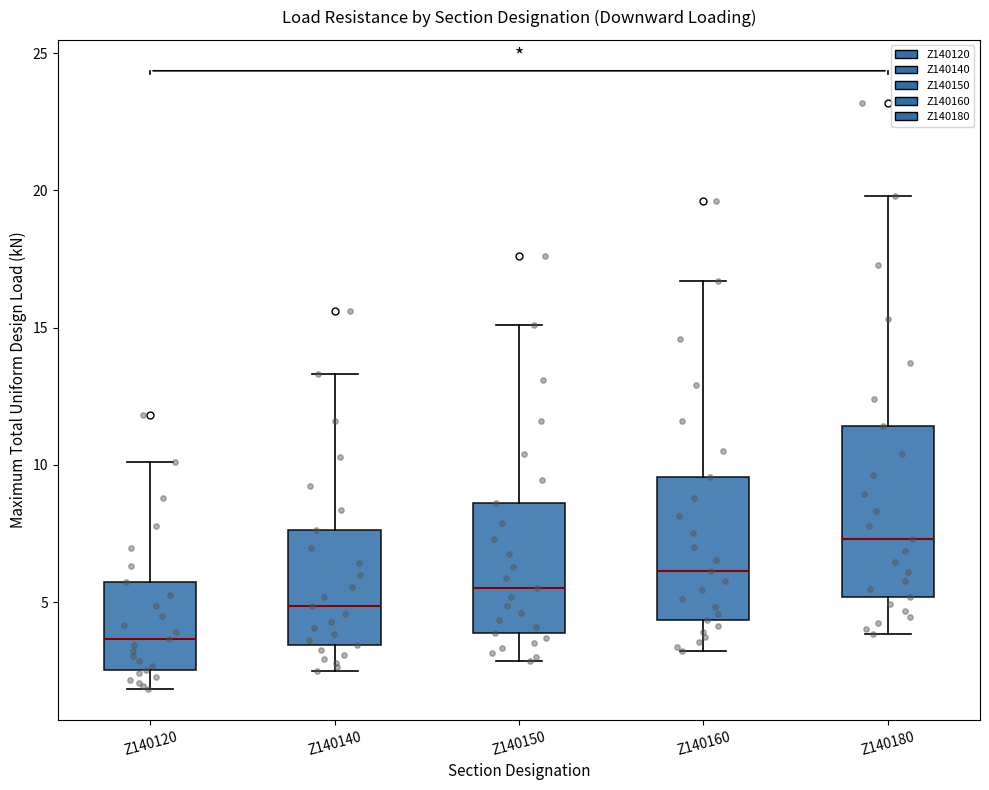

Which box is the tallest, from its lower edge to its upper edge?

Z140180